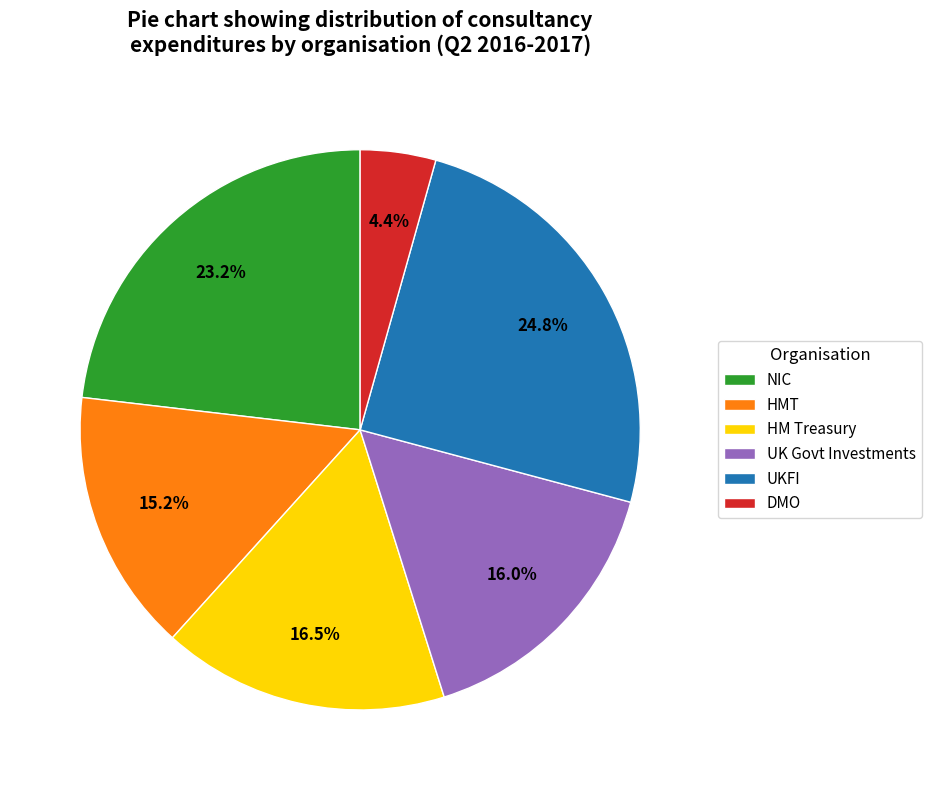

What is the ratio of the value at UKFI to the value at HM Treasury?

1.5